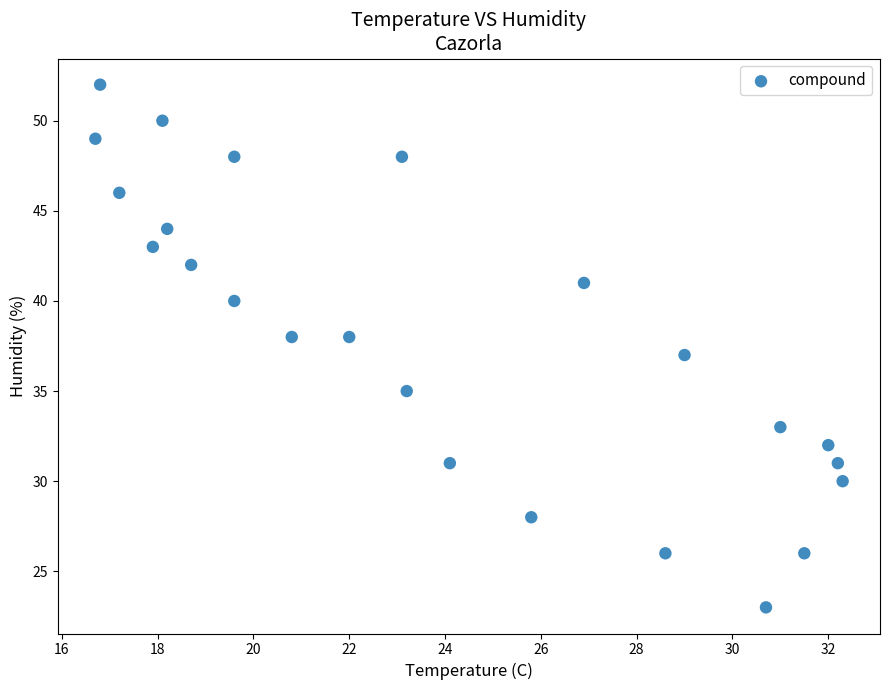

How many data points are displayed?

24